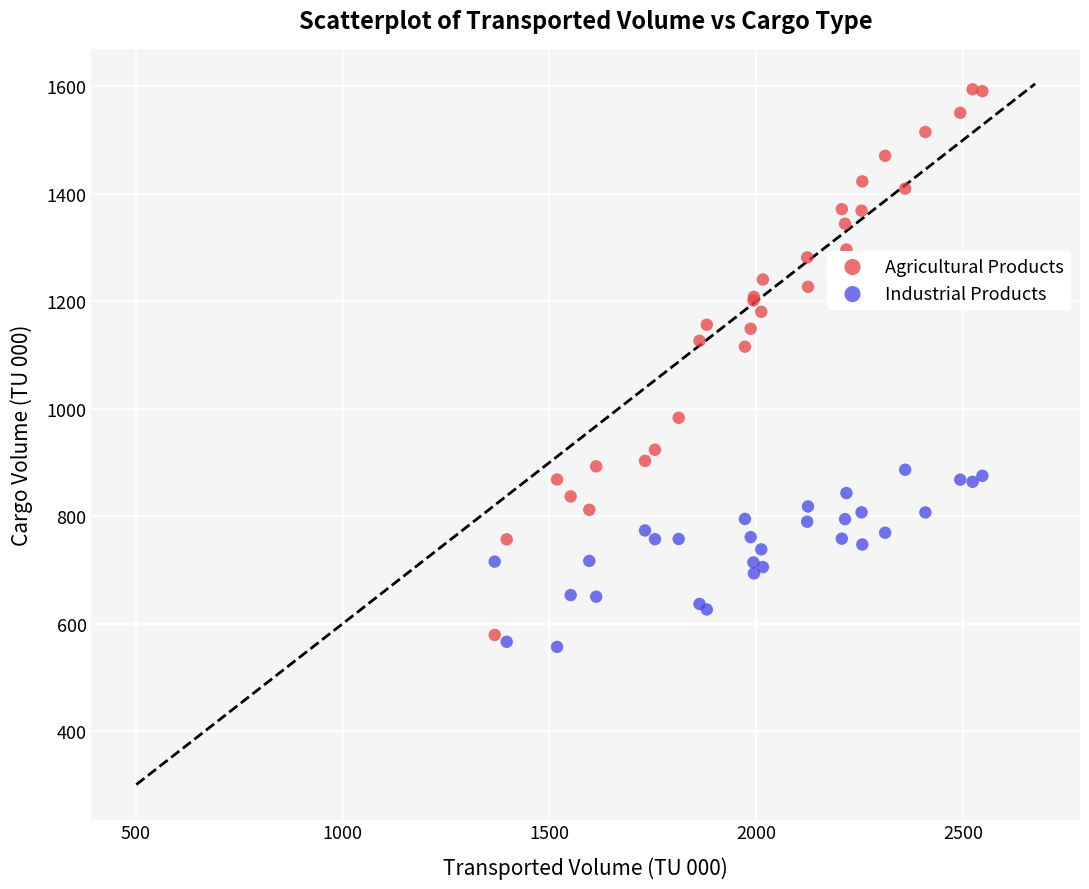

Which series reaches the maximum Y coordinate?

Agricultural Products